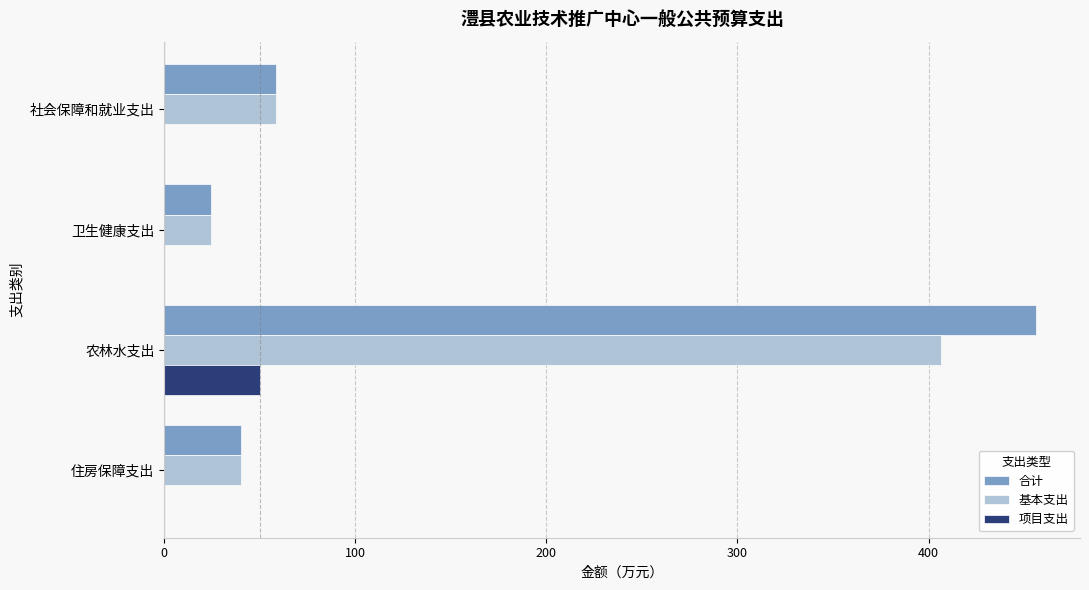

True or false: 基本支出 has a value of 29.4 at 社会保障和就业支出.

False